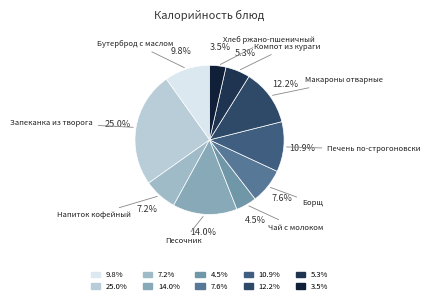

Count the number of slices in the pie.

10